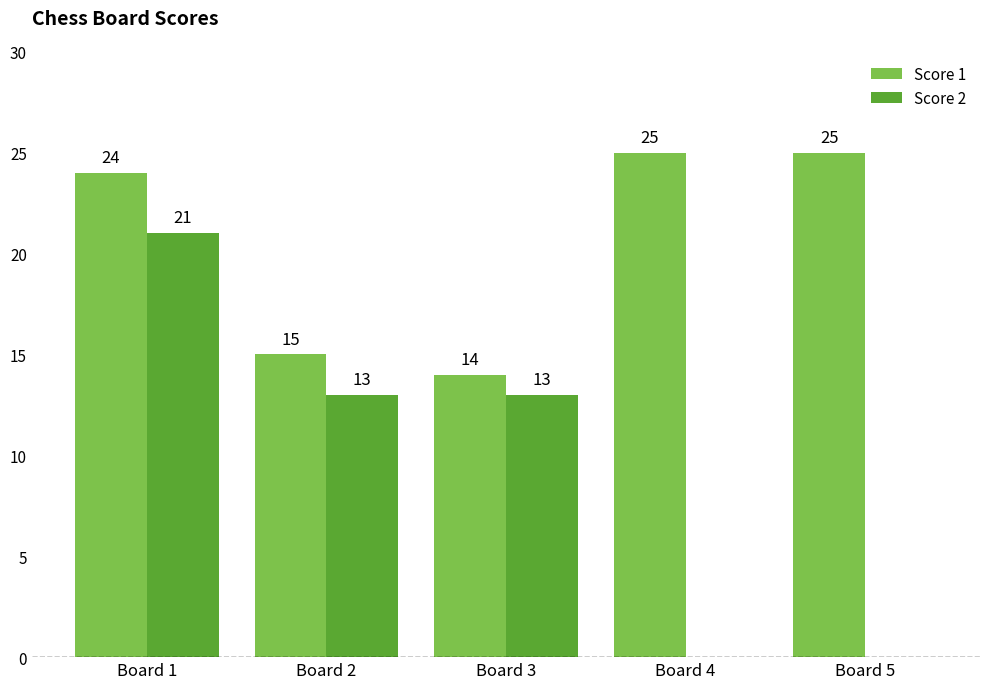

How many categories are shown in the chart?

5